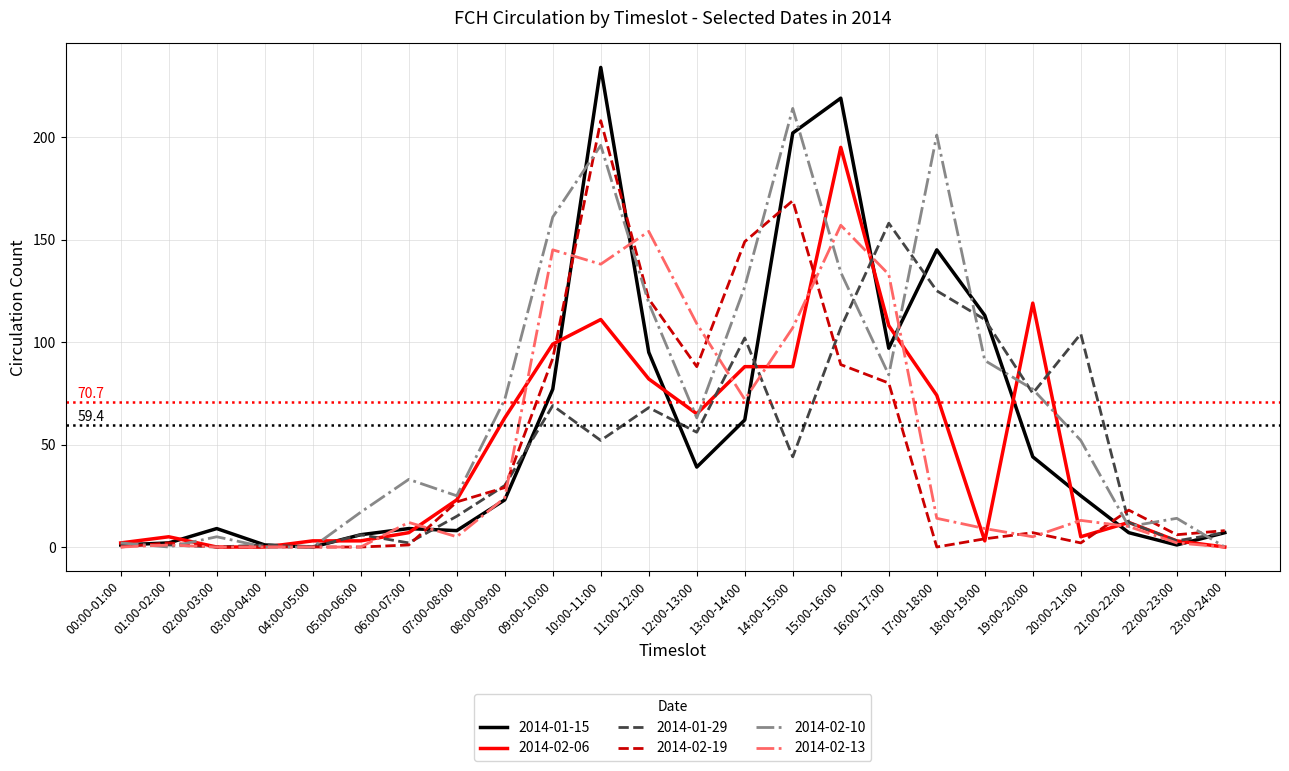

Is it true that 2014-02-10 equals 0 at 23:00-24:00?

True